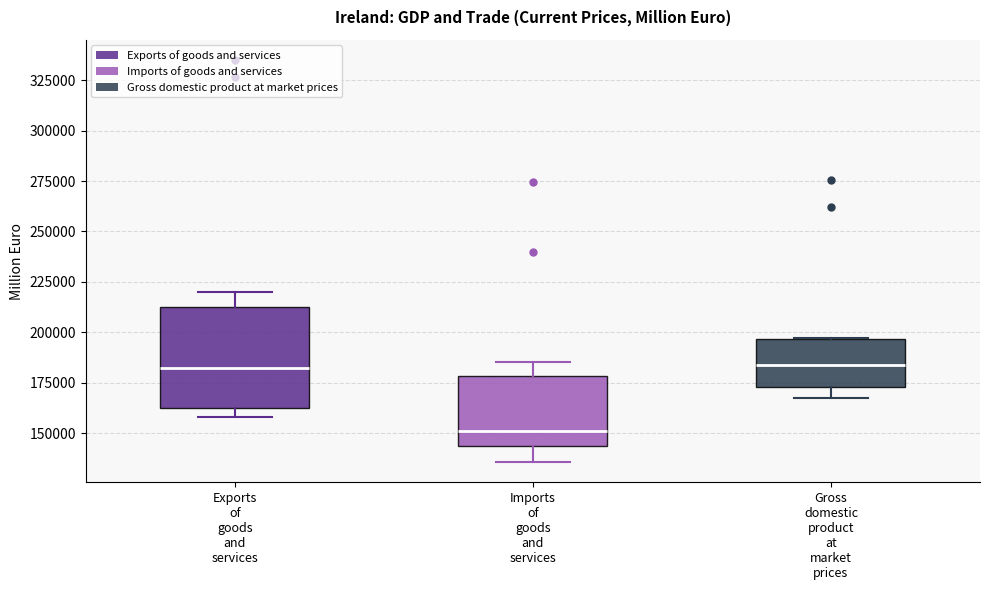

Reading left to right, transcribe this box plot: for each box, give where its median line is, the range the box spans, and where its two whiskers end, as read against the y-axis. The values are not printed on the chart, so give them approximately, as read against the axis.

Exports of goods and services: median 180000, box 165000 to 215000, whiskers 160000 to 220000
Imports of goods and services: median 150000, box 145000 to 180000, whiskers 135000 to 185000
Gross domestic product at market prices: median 185000, box 175000 to 195000, whiskers 170000 to 195000